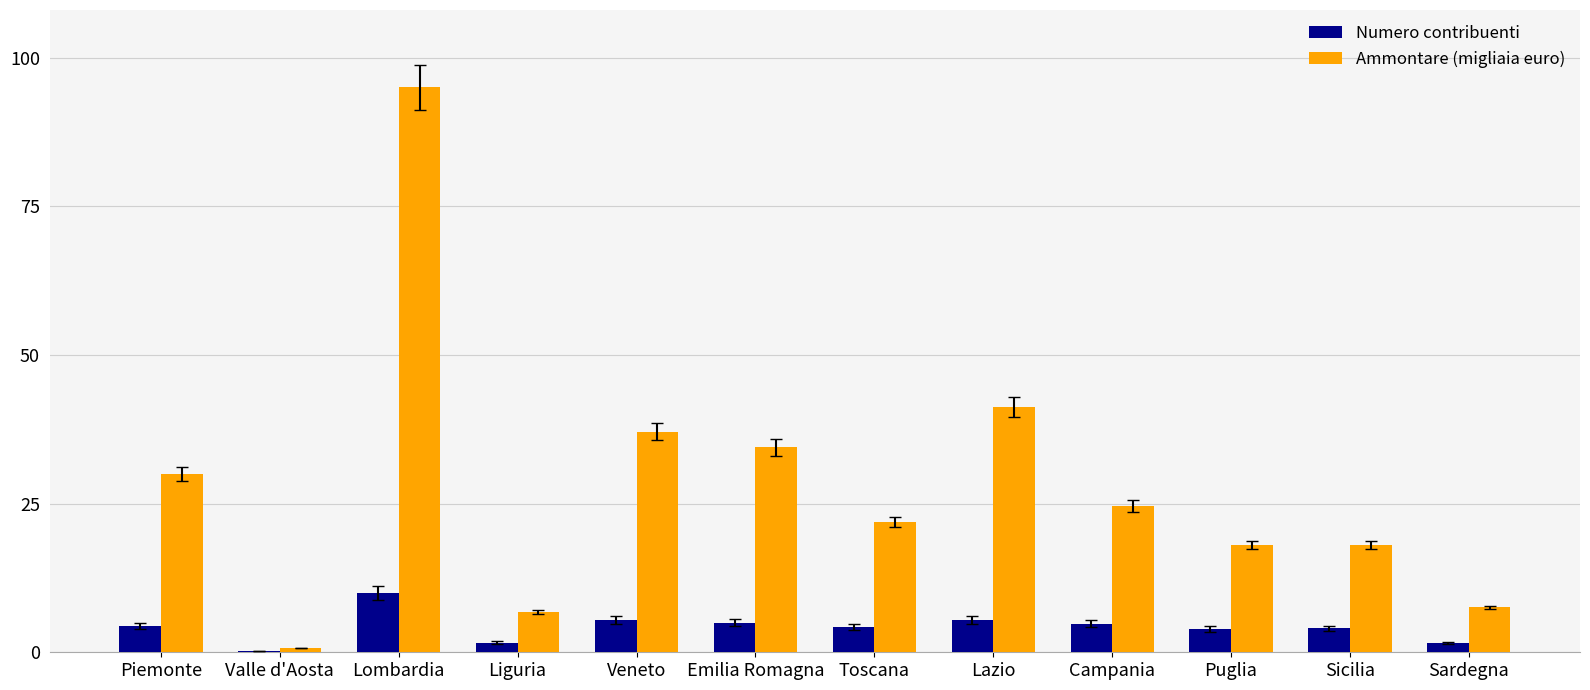

What value does the Ammontare (migliaia euro) series have at Veneto?

37.1